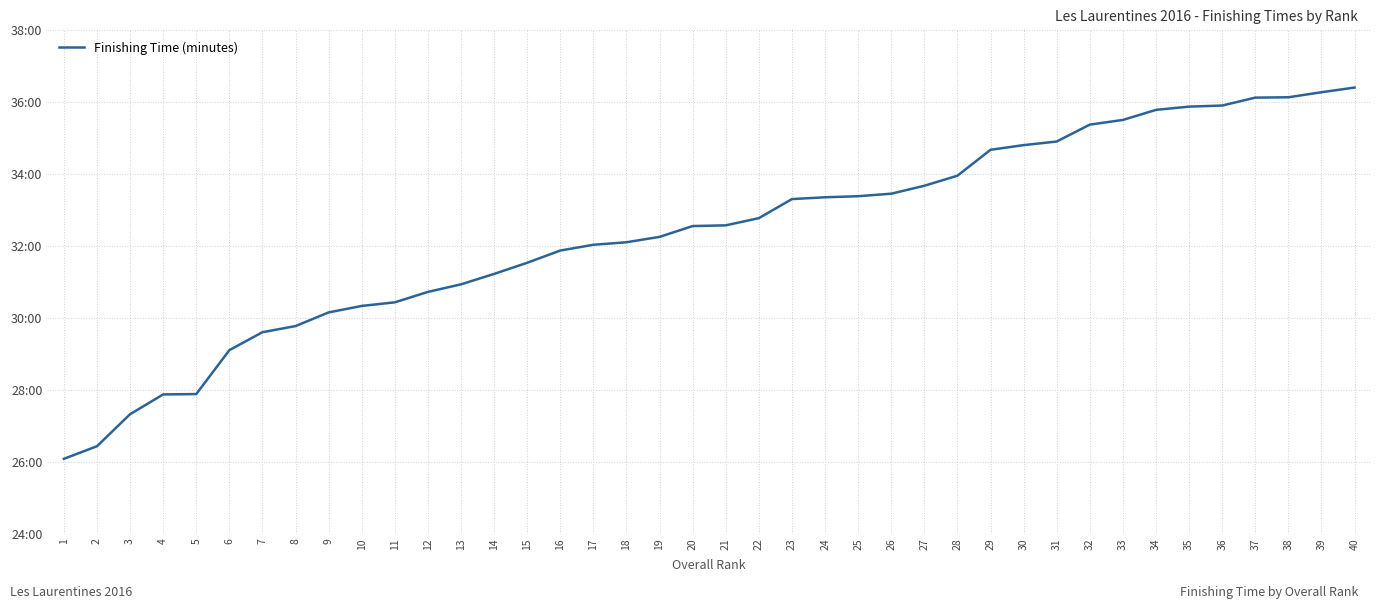

List the labels in order of value, smallest first.

1, 2, 3, 4, 5, 6, 7, 8, 9, 10, 11, 12, 13, 14, 15, 16, 17, 18, 19, 20, 21, 22, 23, 24, 25, 26, 27, 28, 29, 30, 31, 32, 33, 34, 35, 36, 37, 38, 39, 40